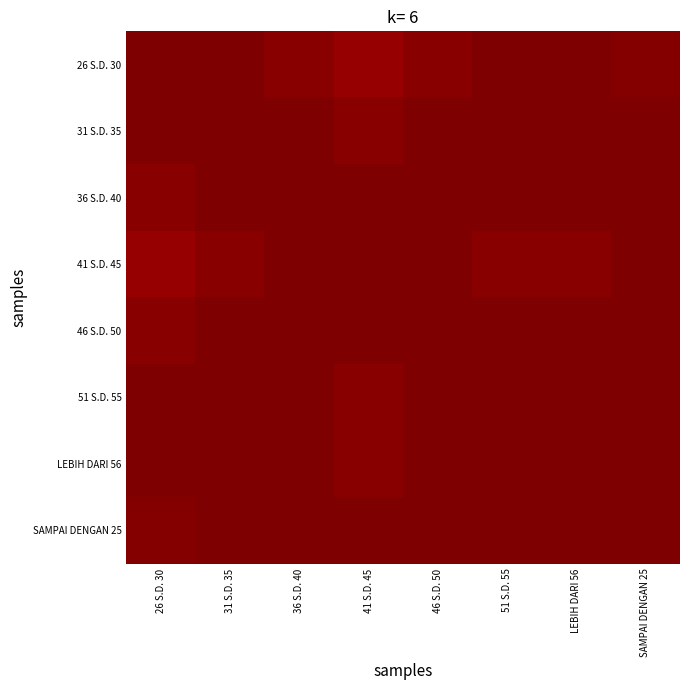

At 31 S.D. 35, list the series in order from largest to smallest.

31 S.D. 35, LEBIH DARI 56, 51 S.D. 55, SAMPAI DENGAN 25, 26 S.D. 30, 36 S.D. 40, 46 S.D. 50, 41 S.D. 45